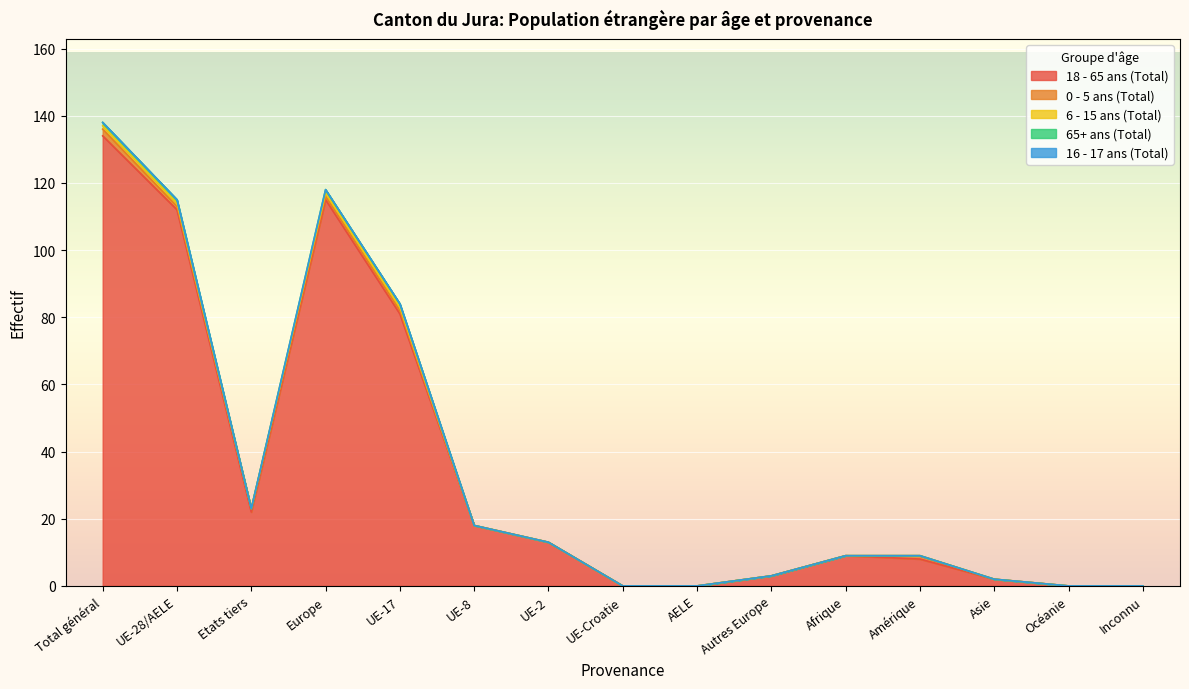

How many data points in 18 - 65 ans (Total) are above 9?

7